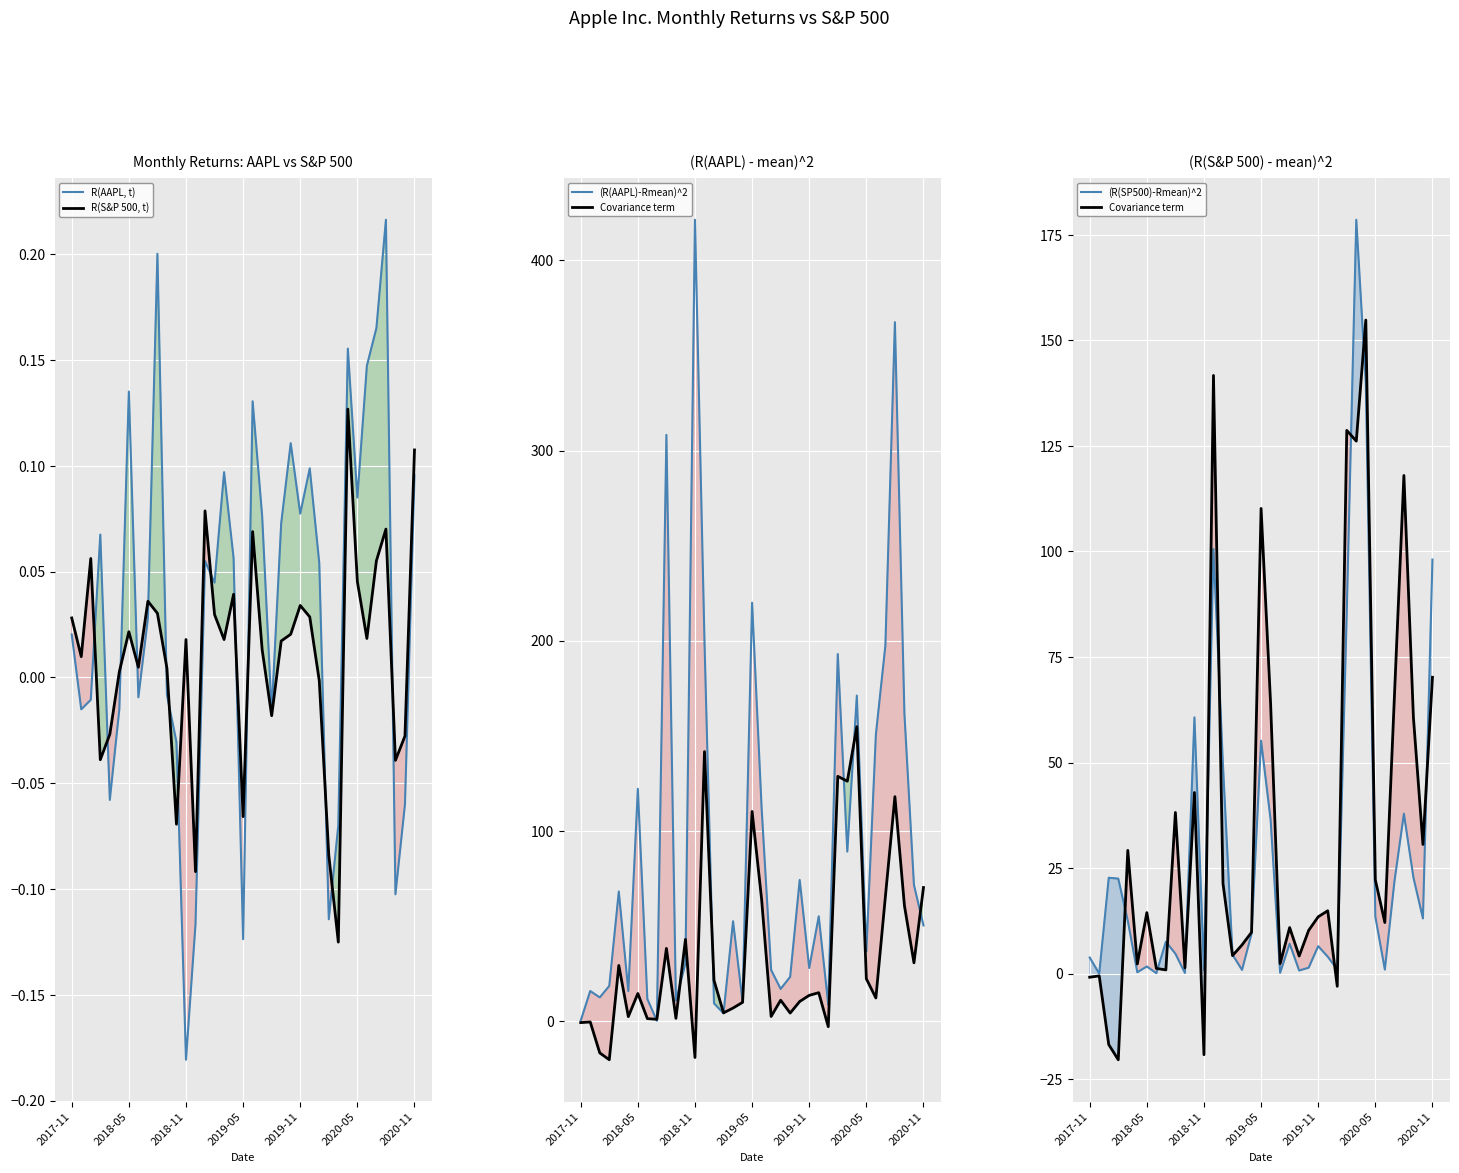

How many categories are shown in the chart?

37